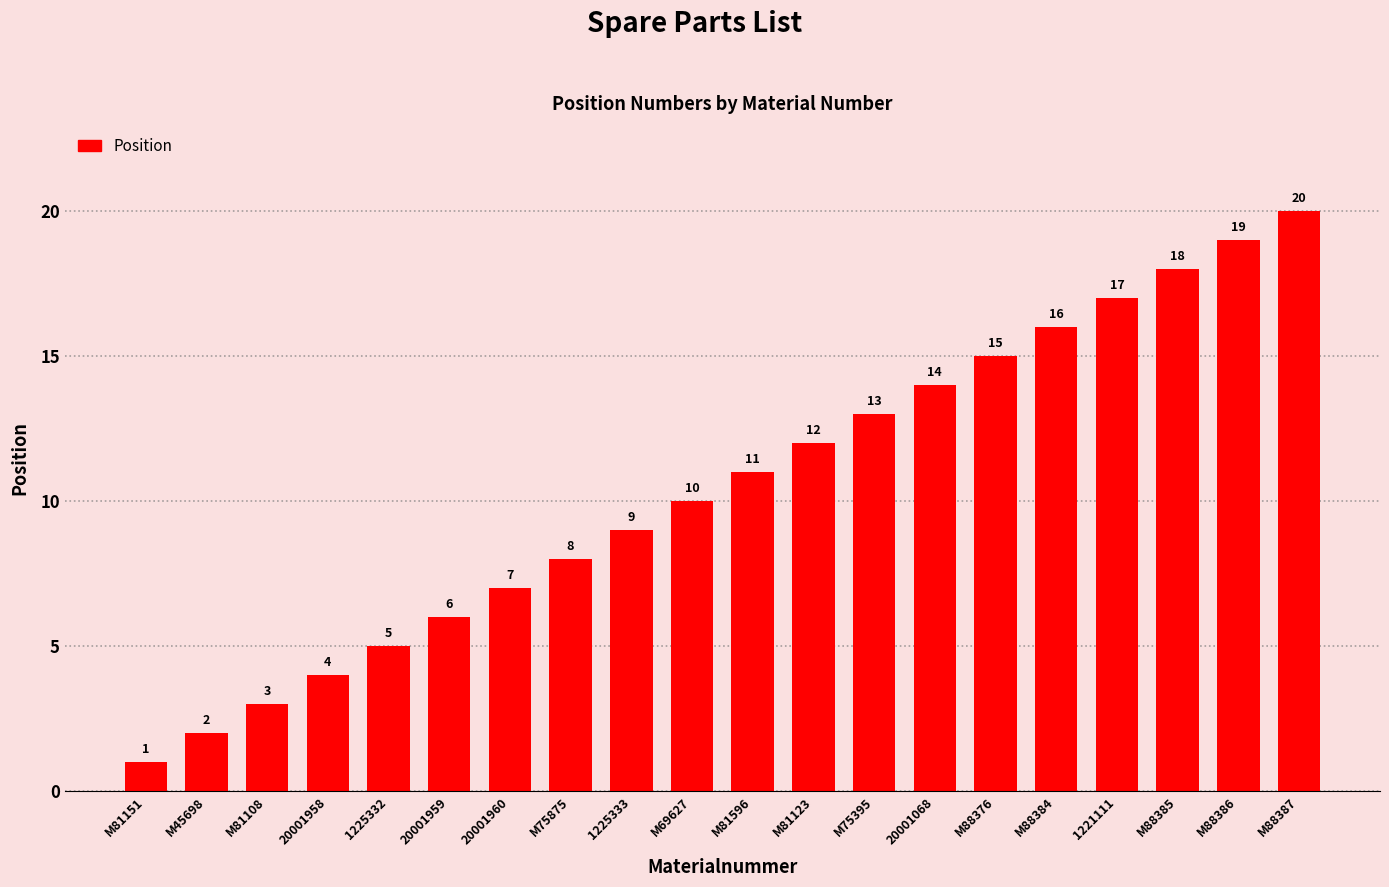

What is the difference between the maximum and minimum values?

19